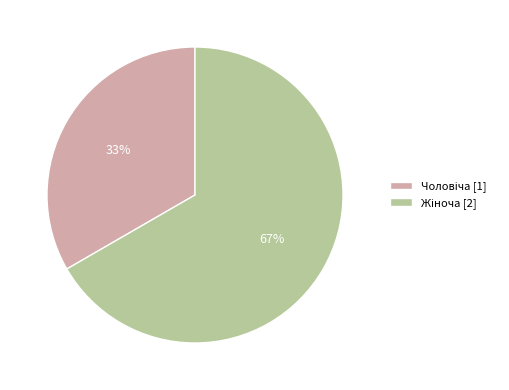

How many segments does this pie chart have?

2